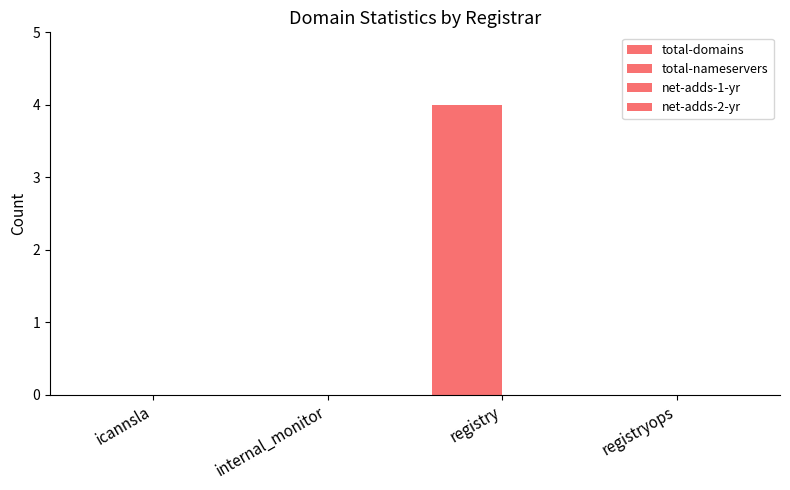

How many distinct data groups are displayed?

2